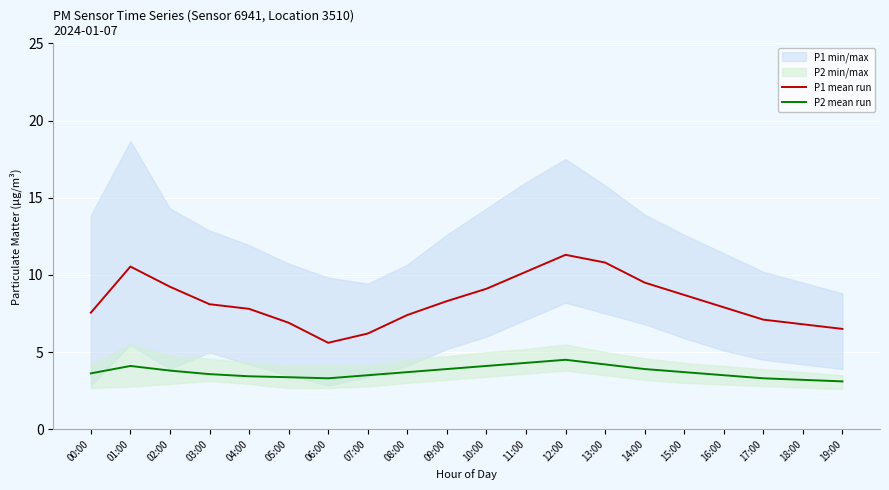

What is the difference between the P1 mean run values at 02:00 and 07:00?

3.0